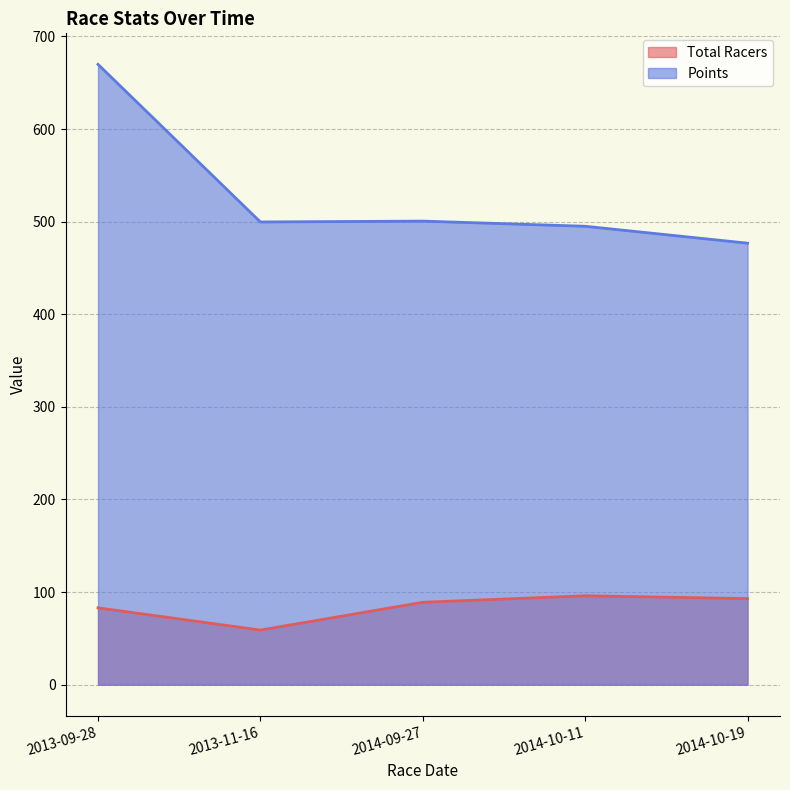

What is the value of the Total Racers point at the 2nd from the left?

59.0